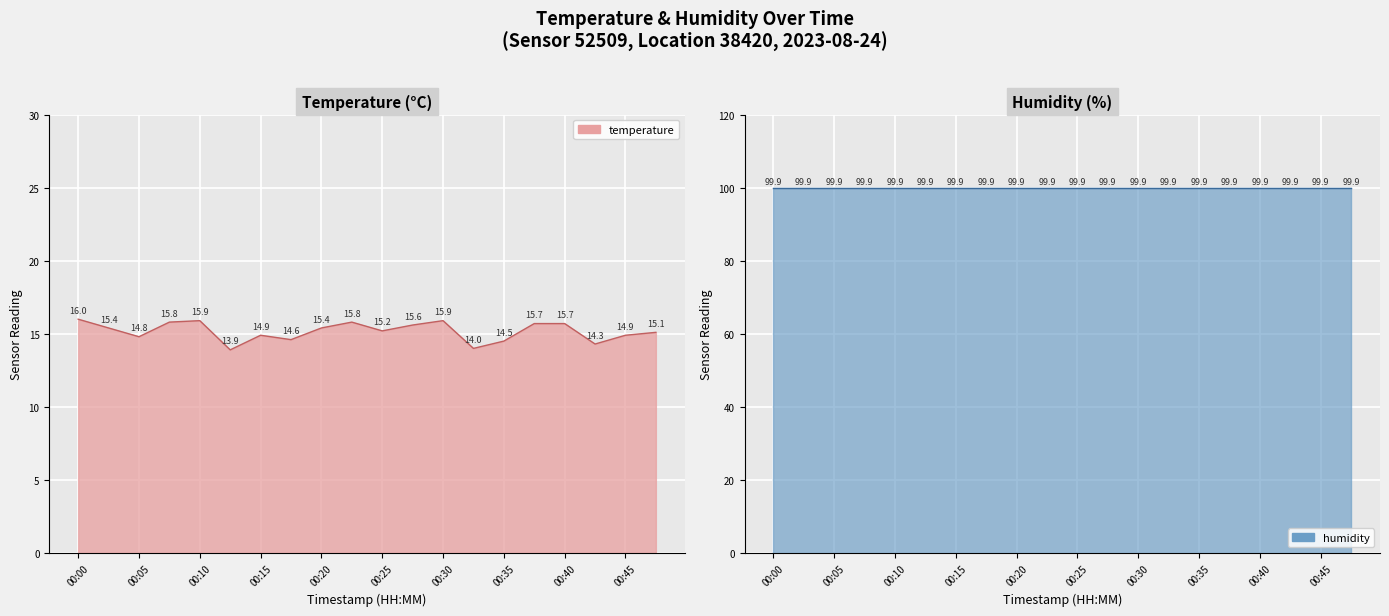

True or false: the data shows 14.0 at 00:32.

True